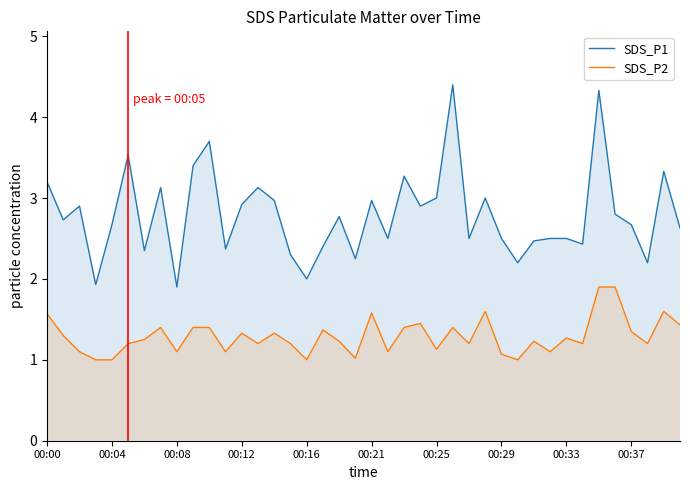

At how many categories does at least one series exceed 3?

10